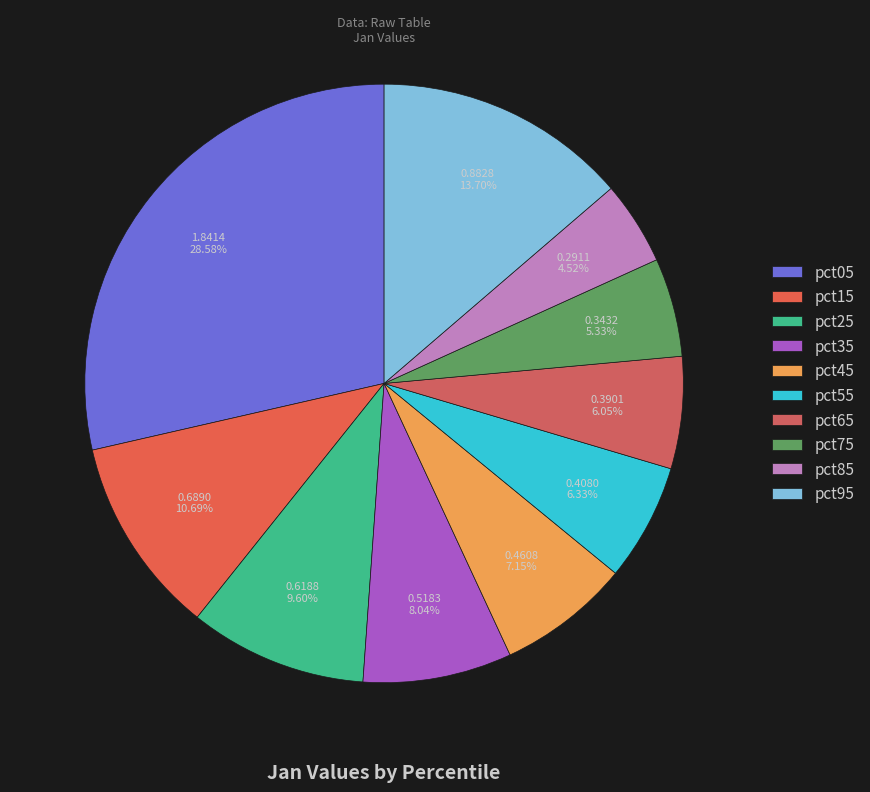

Count the number of slices in the pie.

10